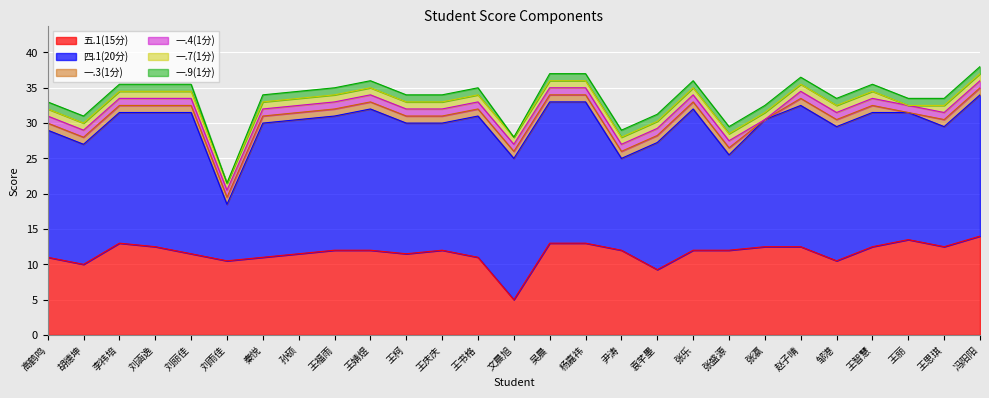

In 五.1(15分), how many points are higher than both neighbors (excluding endpoints)?

3